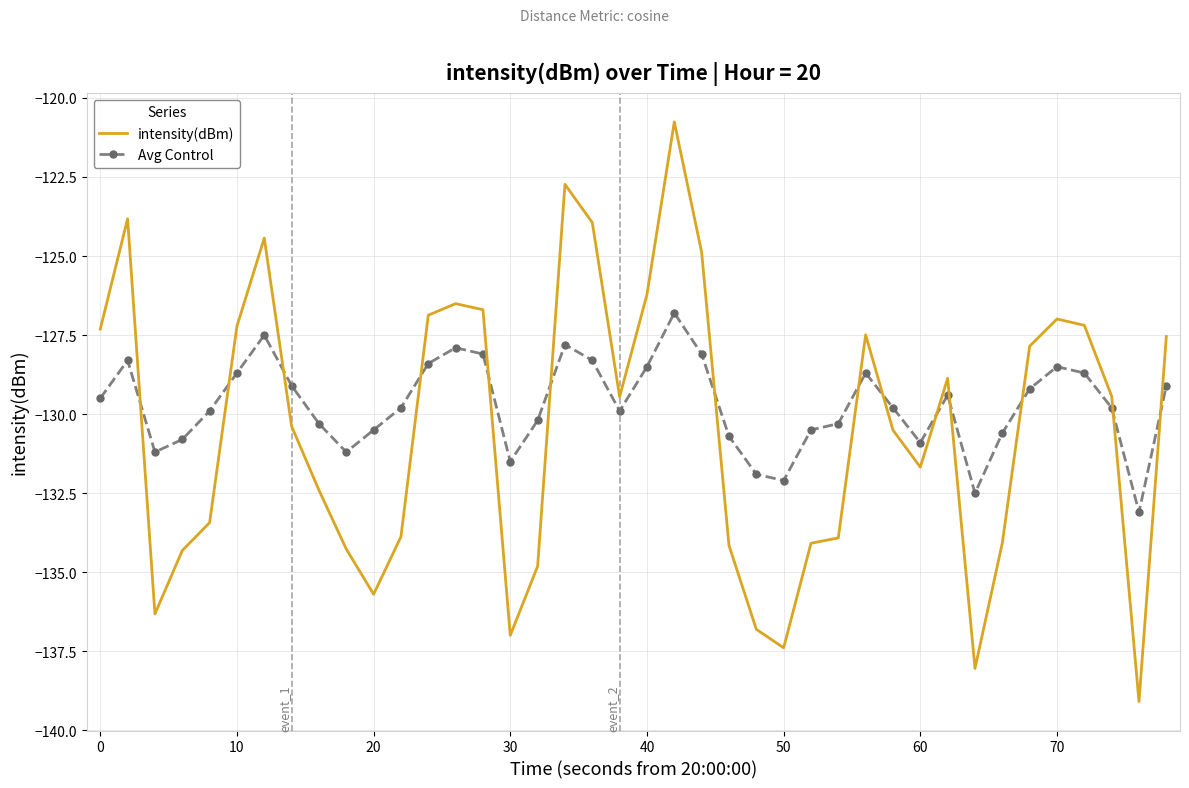

What is the maximum value for intensity(dBm)?

-120.8